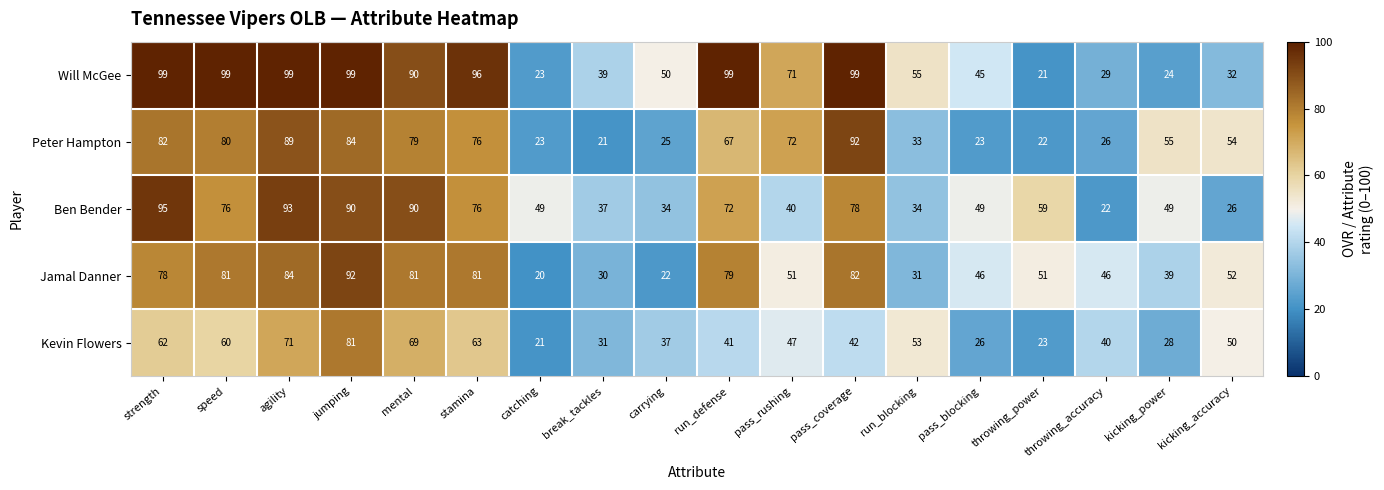

True or false: Kevin Flowers has a value of 81 at jumping.

True